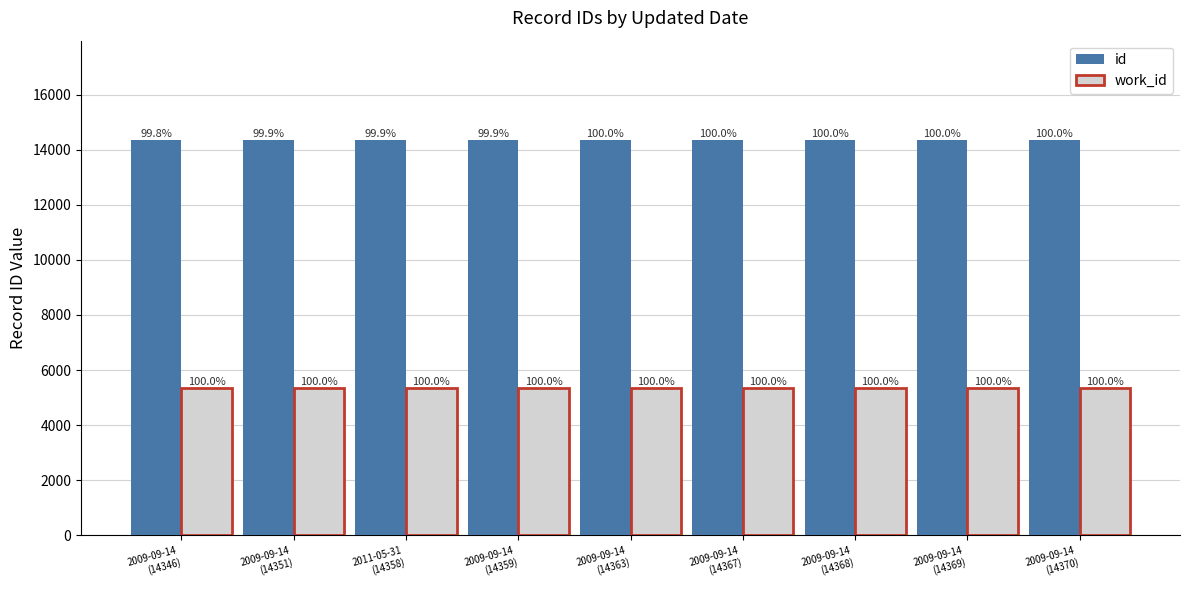

Does the chart contain any negative values?

No